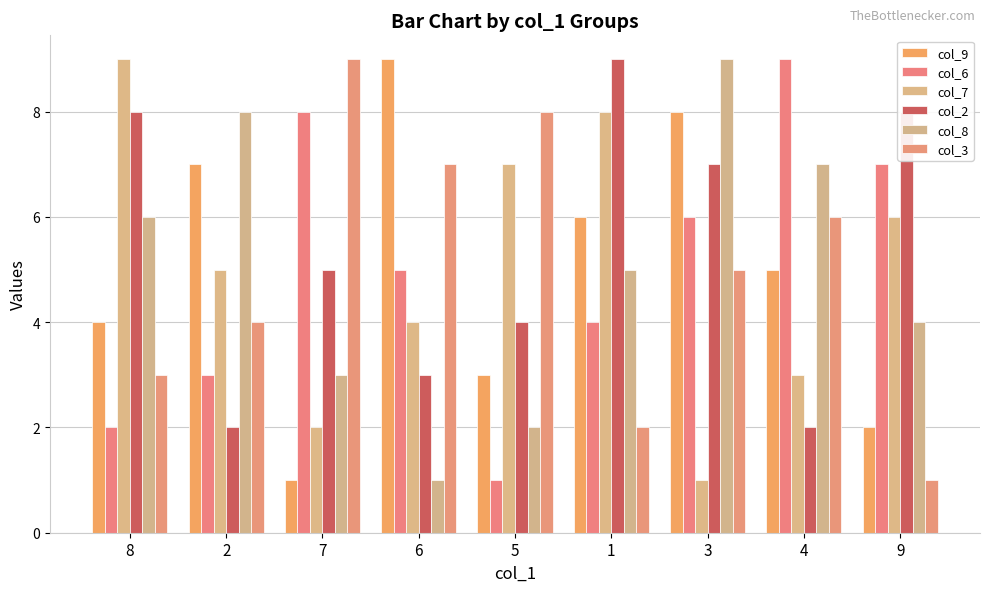

Rank the series at 2 from lowest to highest value.

col_2, col_6, col_3, col_7, col_9, col_8